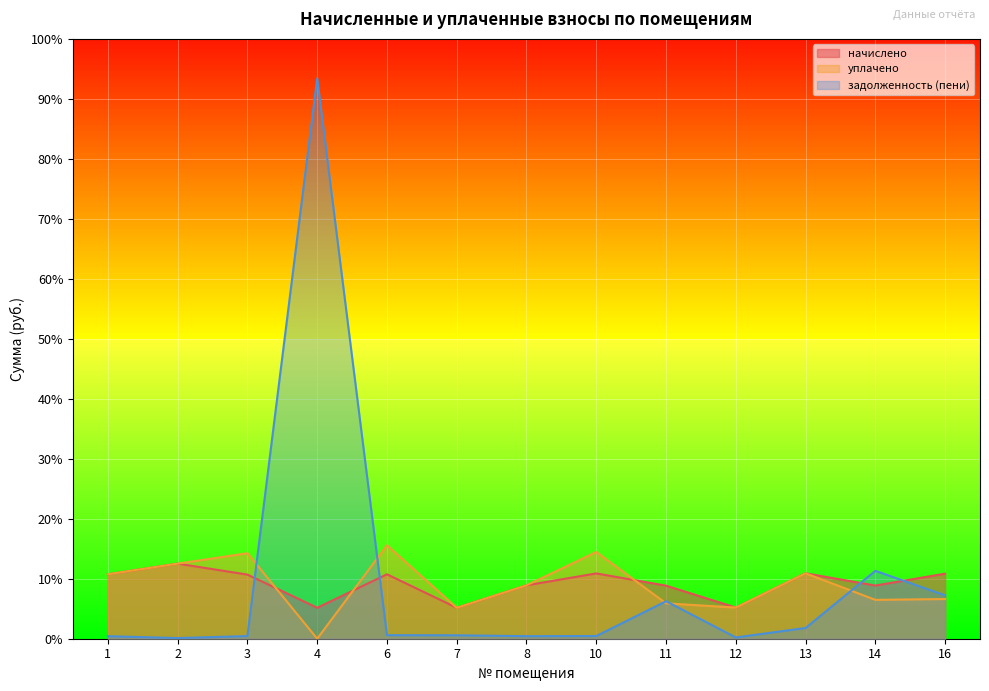

What value does the задолженность (пени) series have at 1?

88.7